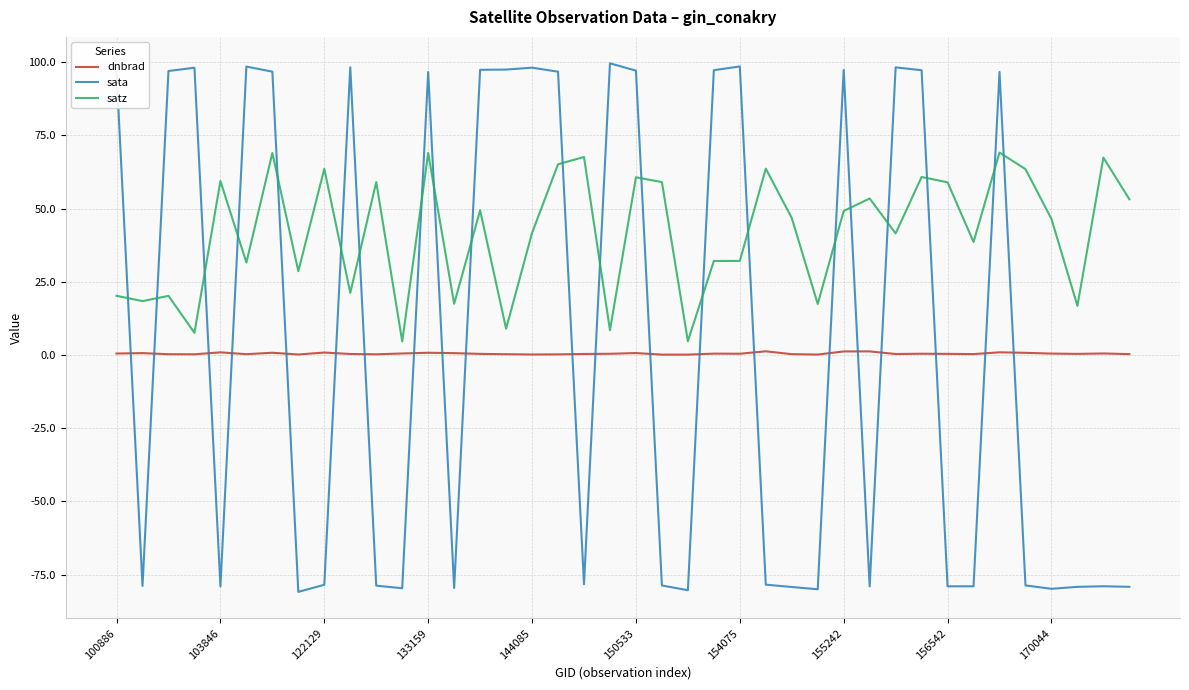

True or false: sata and dnbrad intersect in this chart.

True